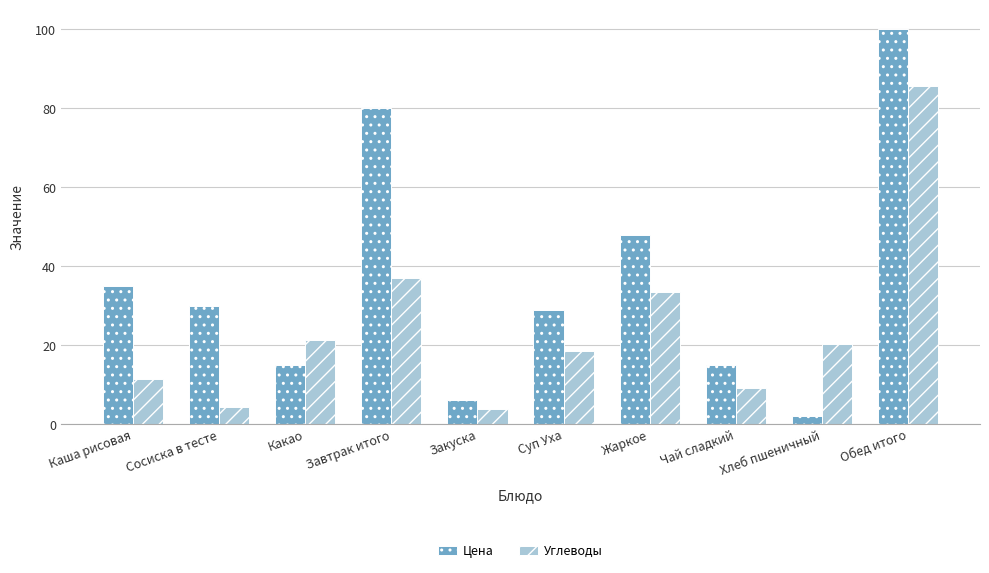

Between Чай сладкий and Обед итого, which series saw the biggest shift?

Цена